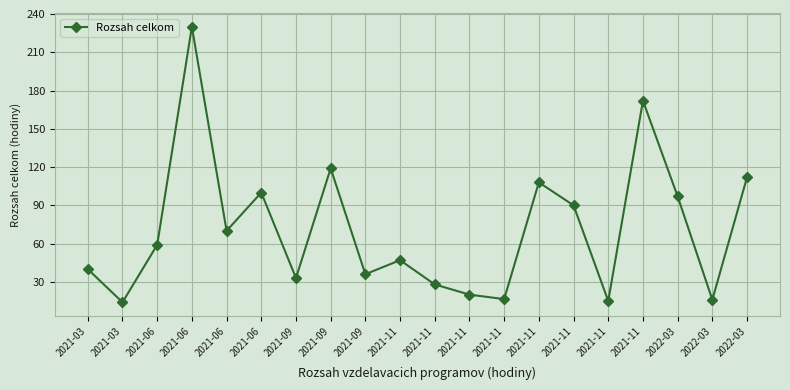

Does the chart have visible grid lines?

Yes